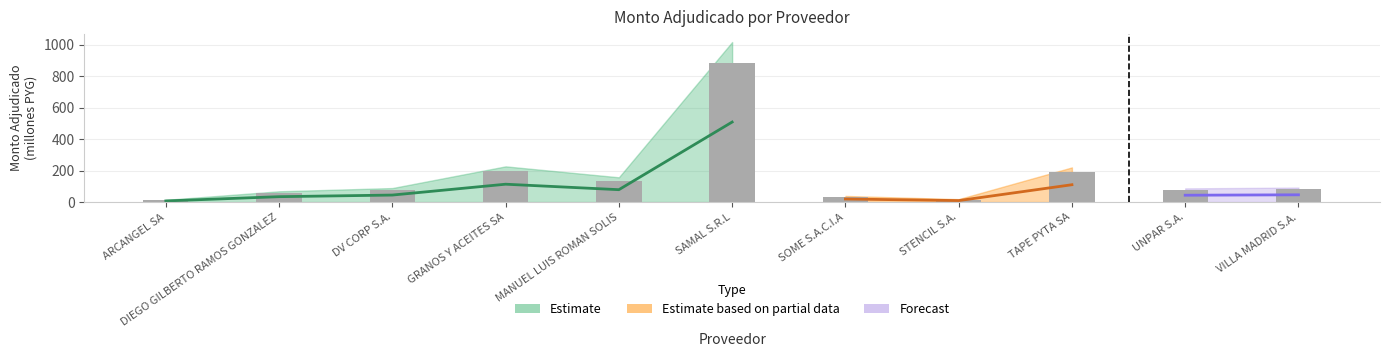

Does the chart contain any negative values?

No